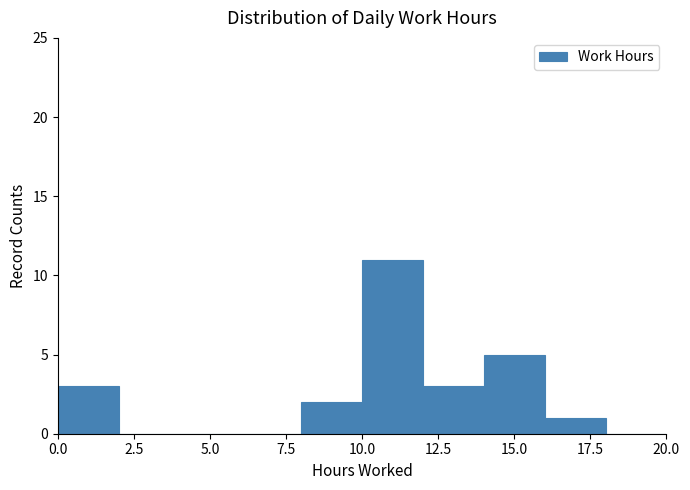

Reading left to right, transcribe this chart: for each bar, give the range it covers on the x-axis and its height. The values are not printed on the chart, so give them approximately, as read against the axis.

0 to 2: 3
2 to 4: 0
4 to 6: 0
6 to 8: 0
8 to 10: 2
10 to 12: 11
12 to 14: 3
14 to 16: 5
16 to 18: 1
18 to 20: 0